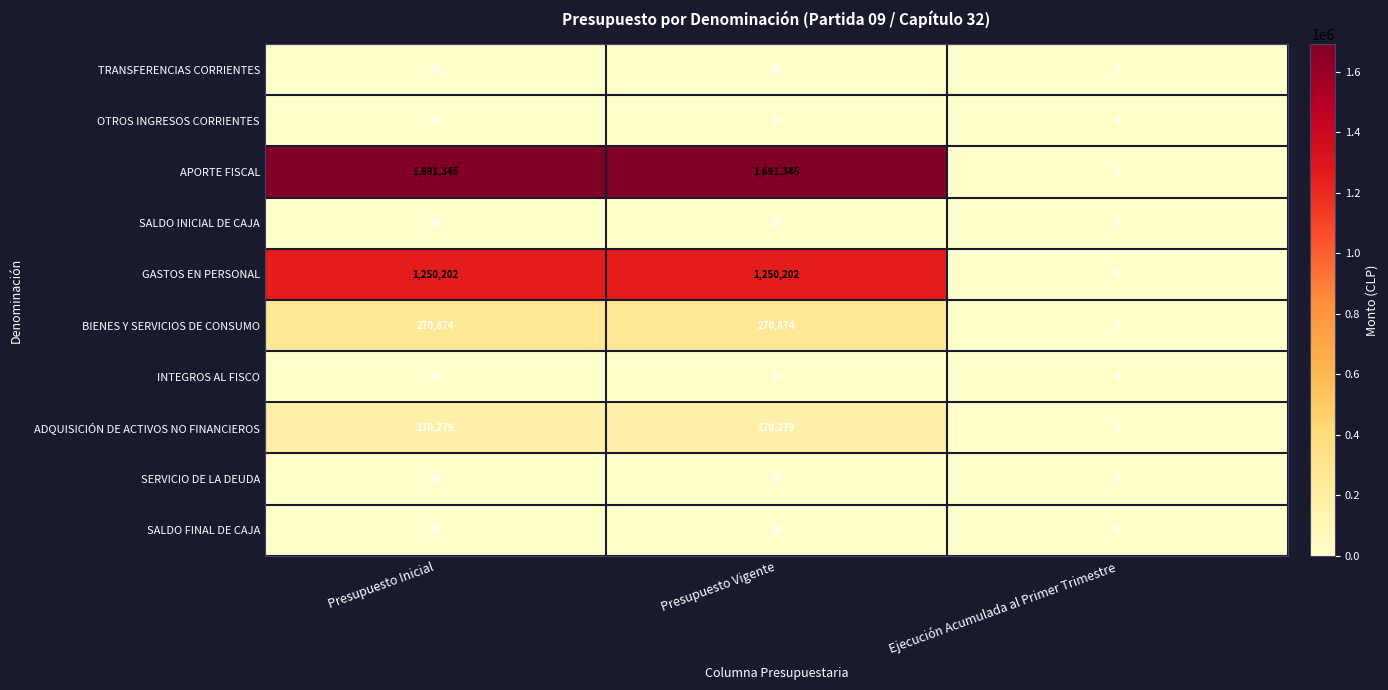

What is the total value across all series at Presupuesto Inicial?

3382790